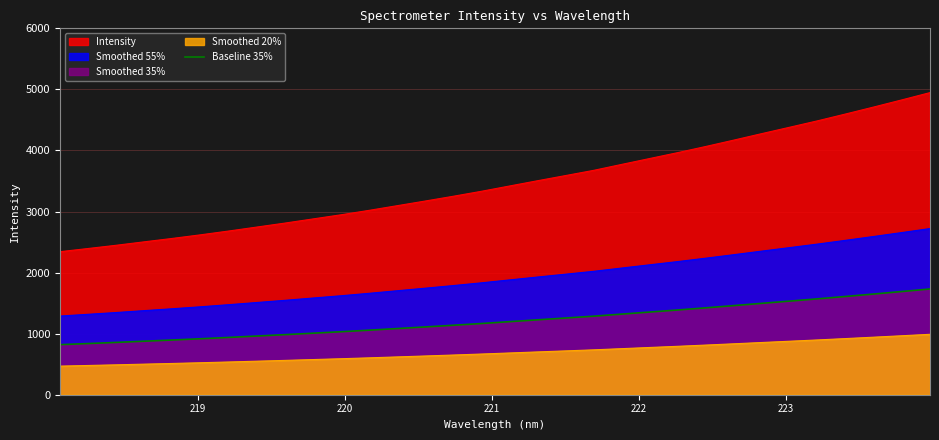

What is the difference between the maximum and minimum values in the Smoothed 20% series?

521.1